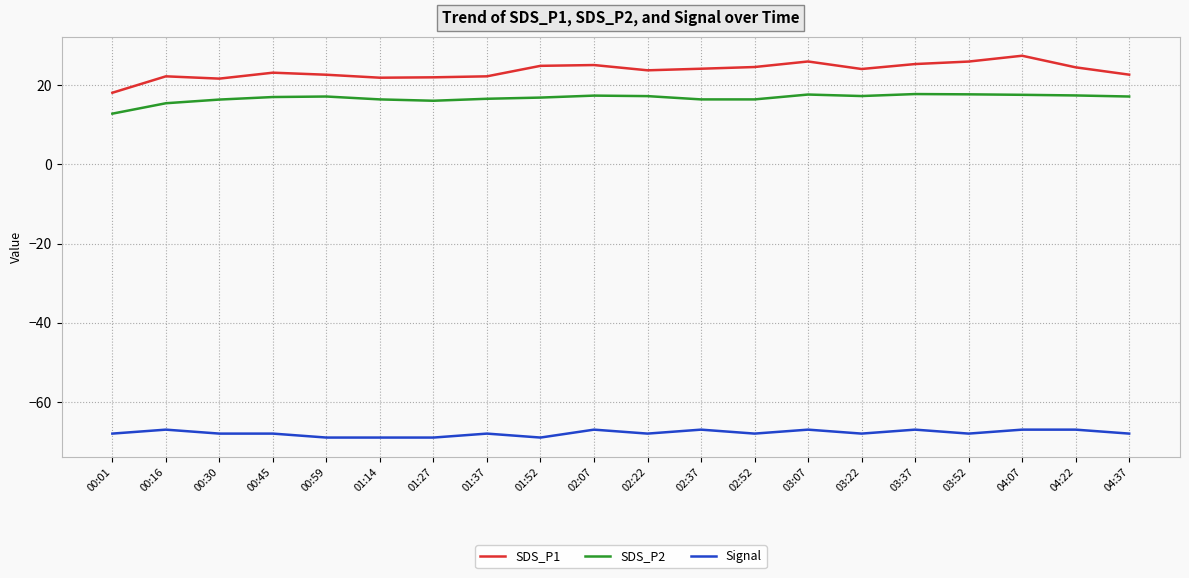

What is the lowest value of the SDS_P1 series?

18.1